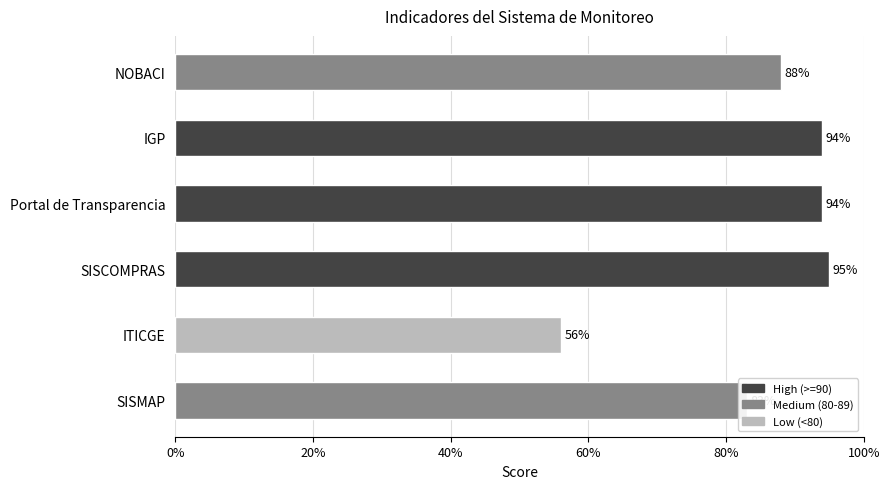

How many data points are less than 94?

3